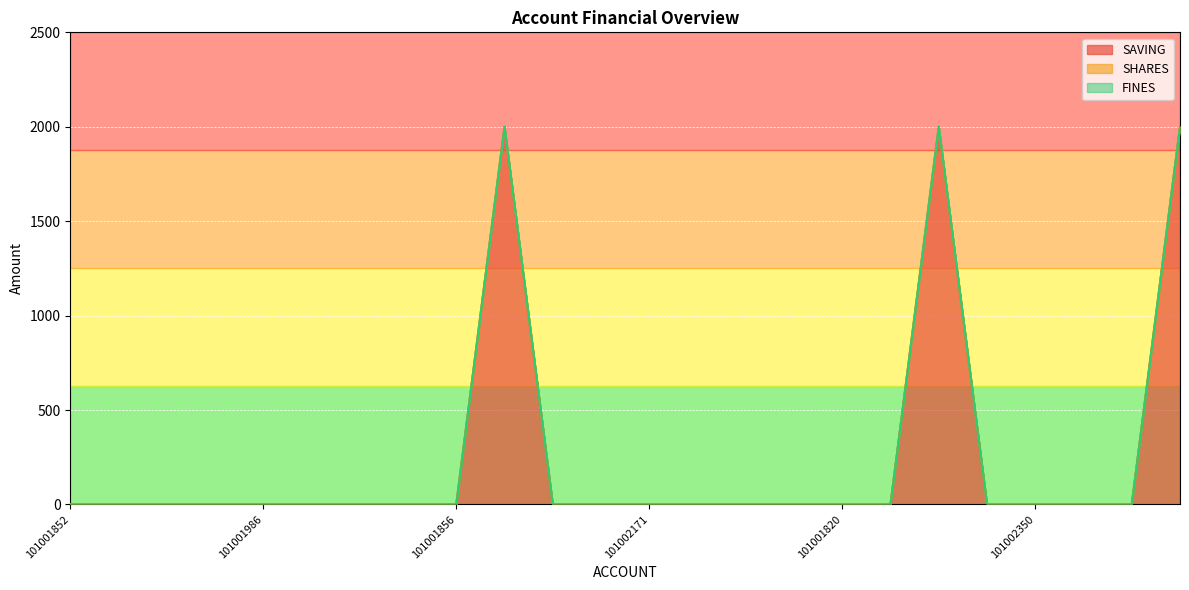

At which category is the sum across all series the highest?

101001855